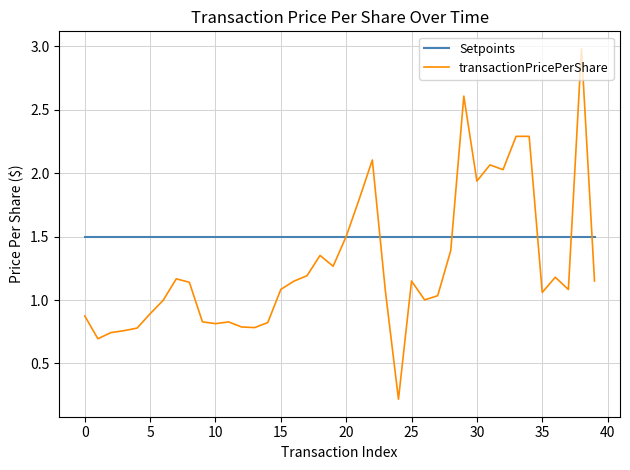

Rank the series by their average value, from highest to lowest.

Setpoints, transactionPricePerShare